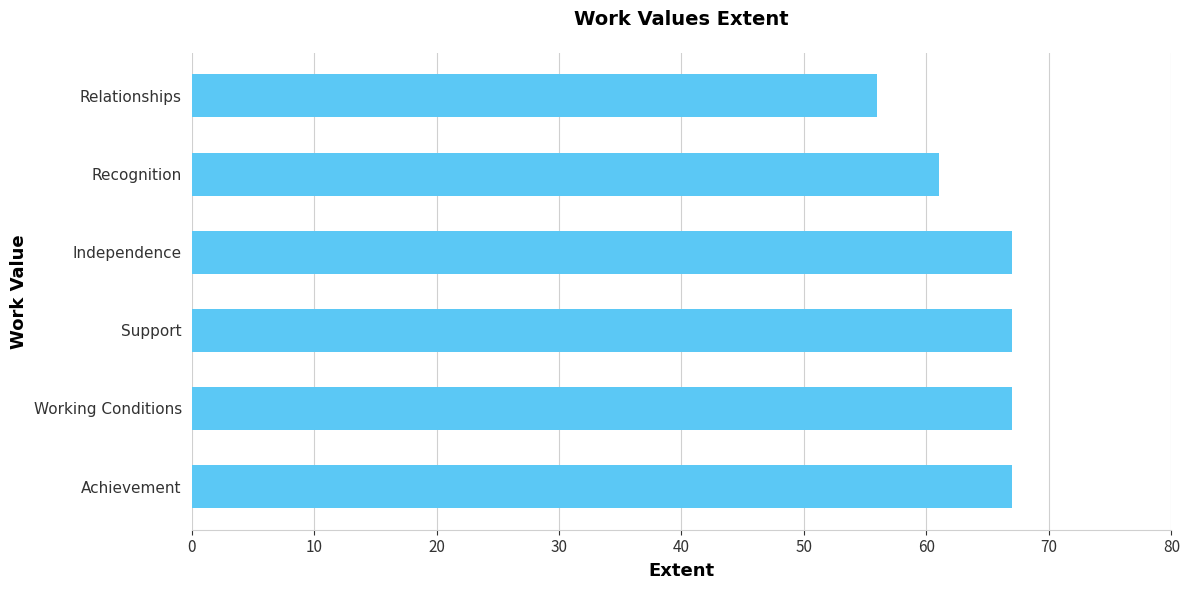

What is the minimum value shown in the chart?

56